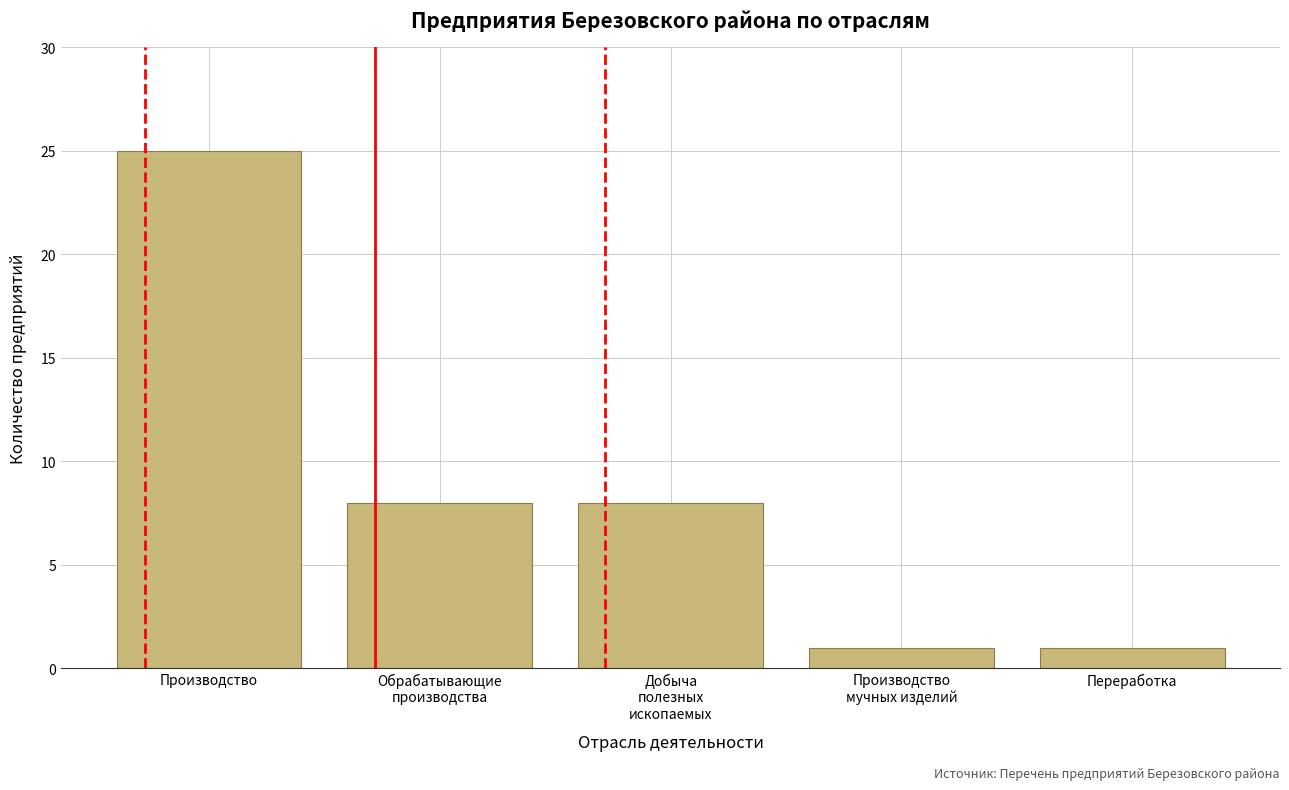

Reading left to right, extract all data points from this chart.

25	8	8	1	1